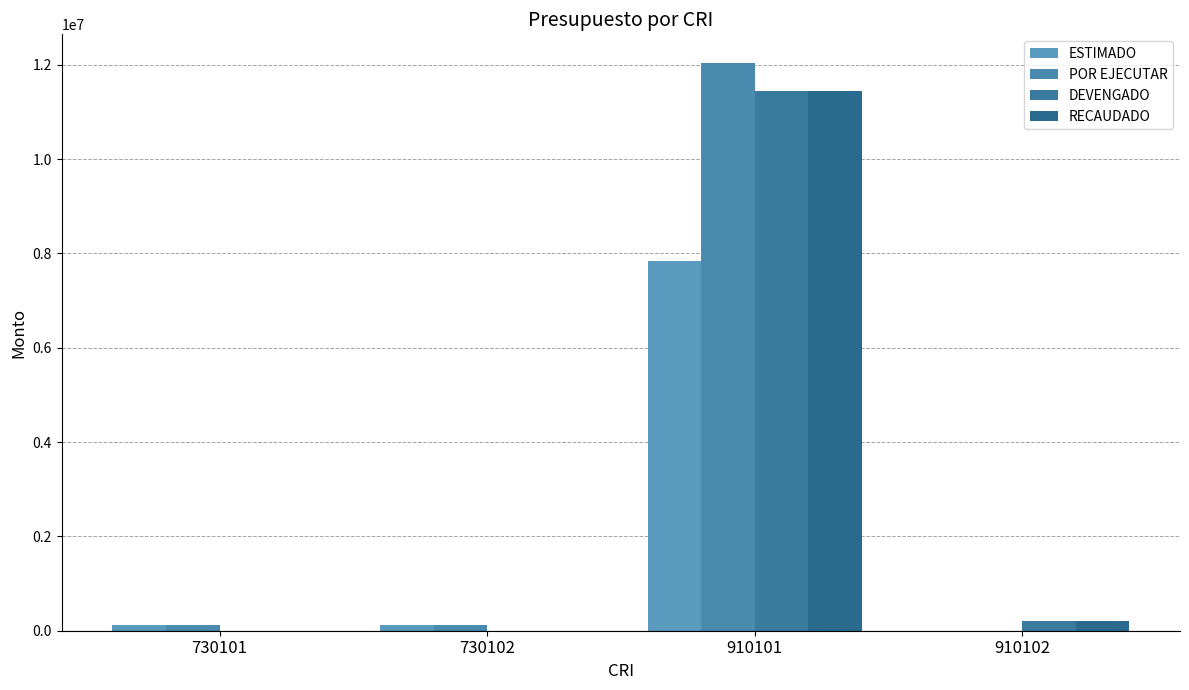

Is the value of DEVENGADO at 910101 greater than the value of ESTIMADO at 910102?

Yes